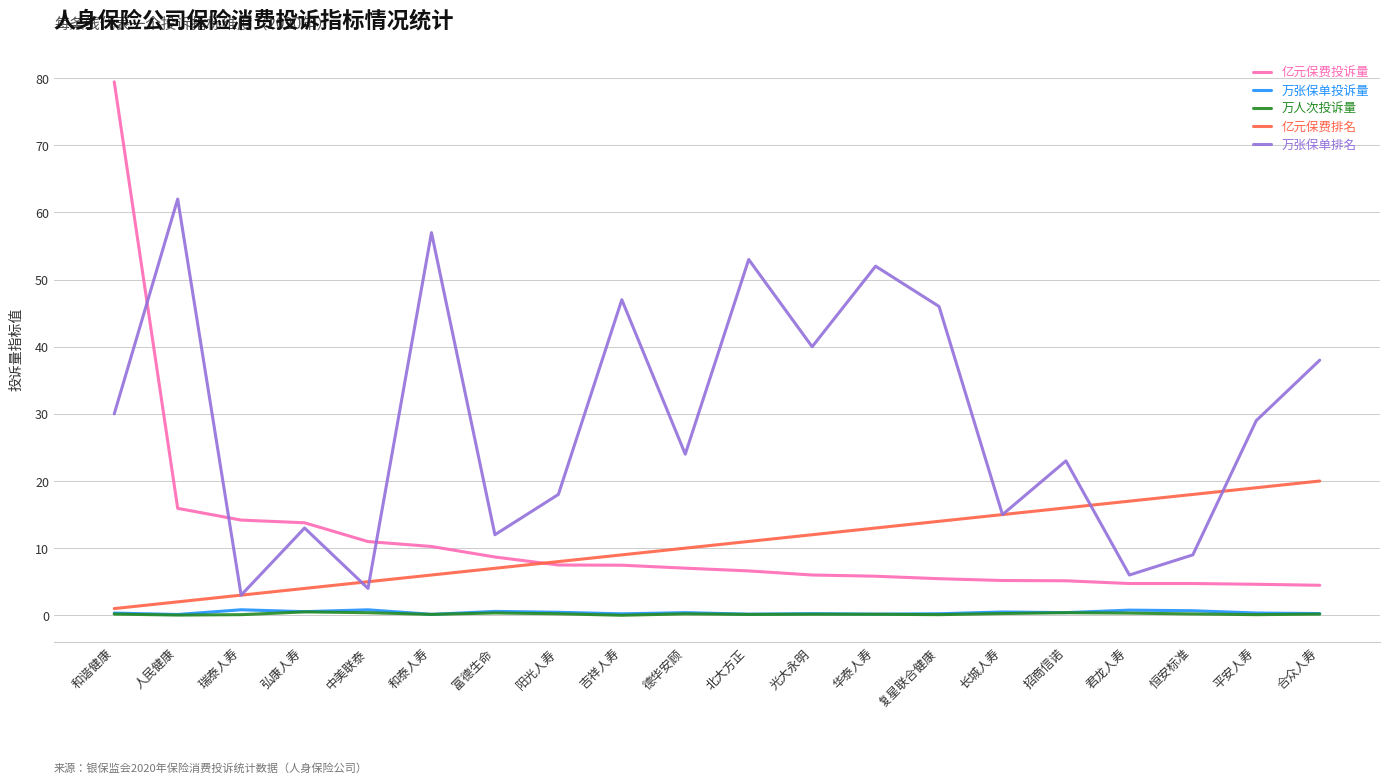

What is the difference between the 万人次投诉量 values at 人民健康 and 光大永明?

0.1